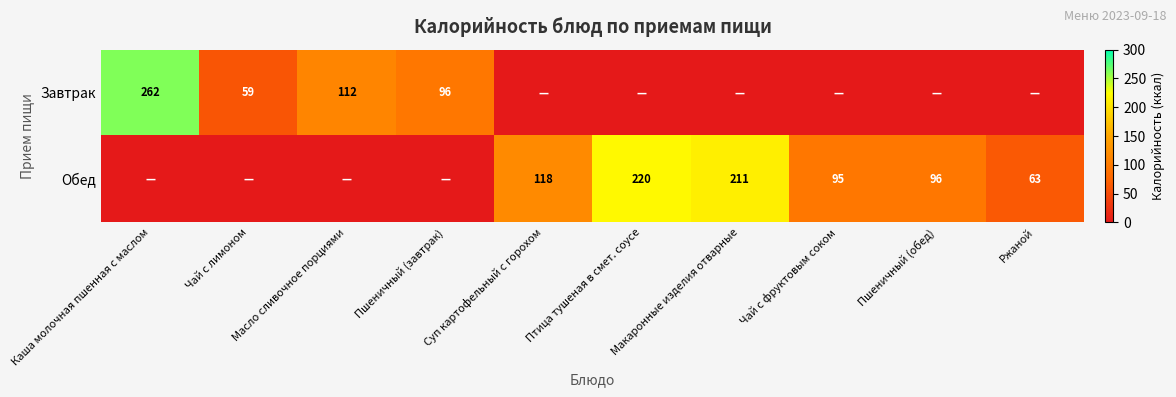

How many data points does each series have?

10